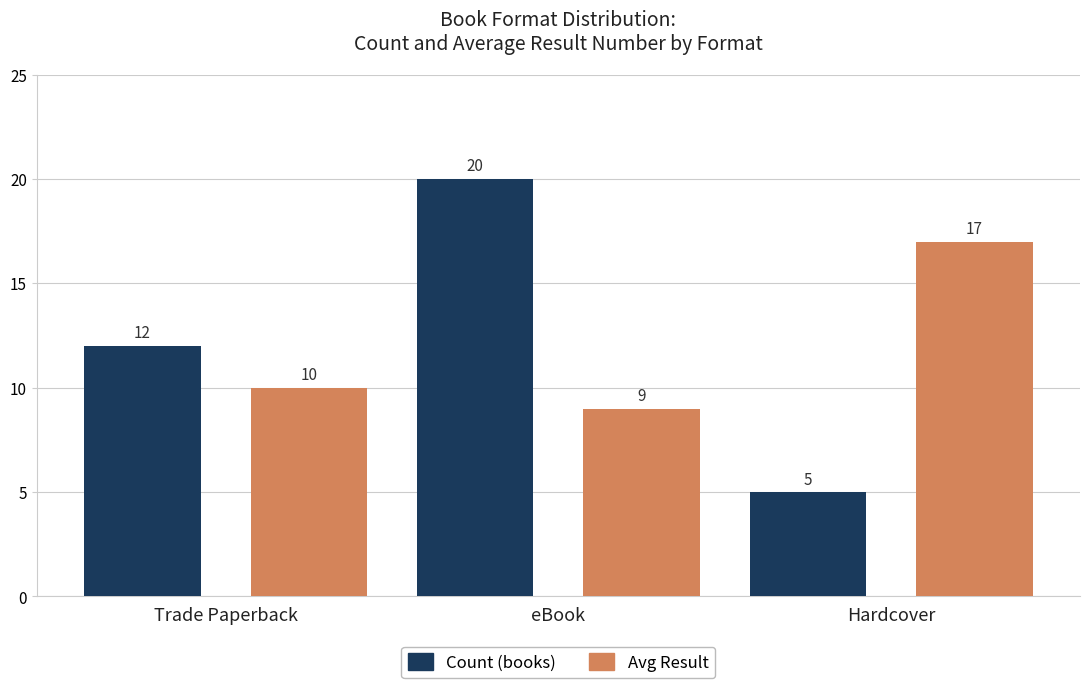

What is the greatest value displayed?

20